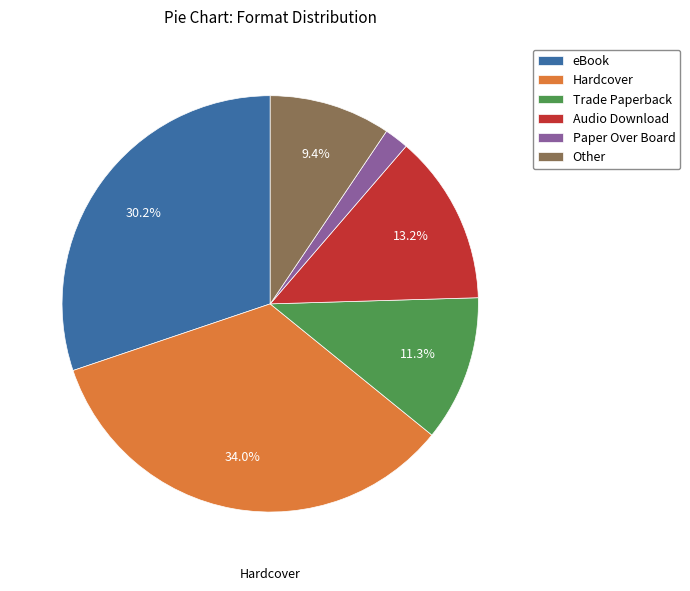

How many segments does this pie chart have?

6